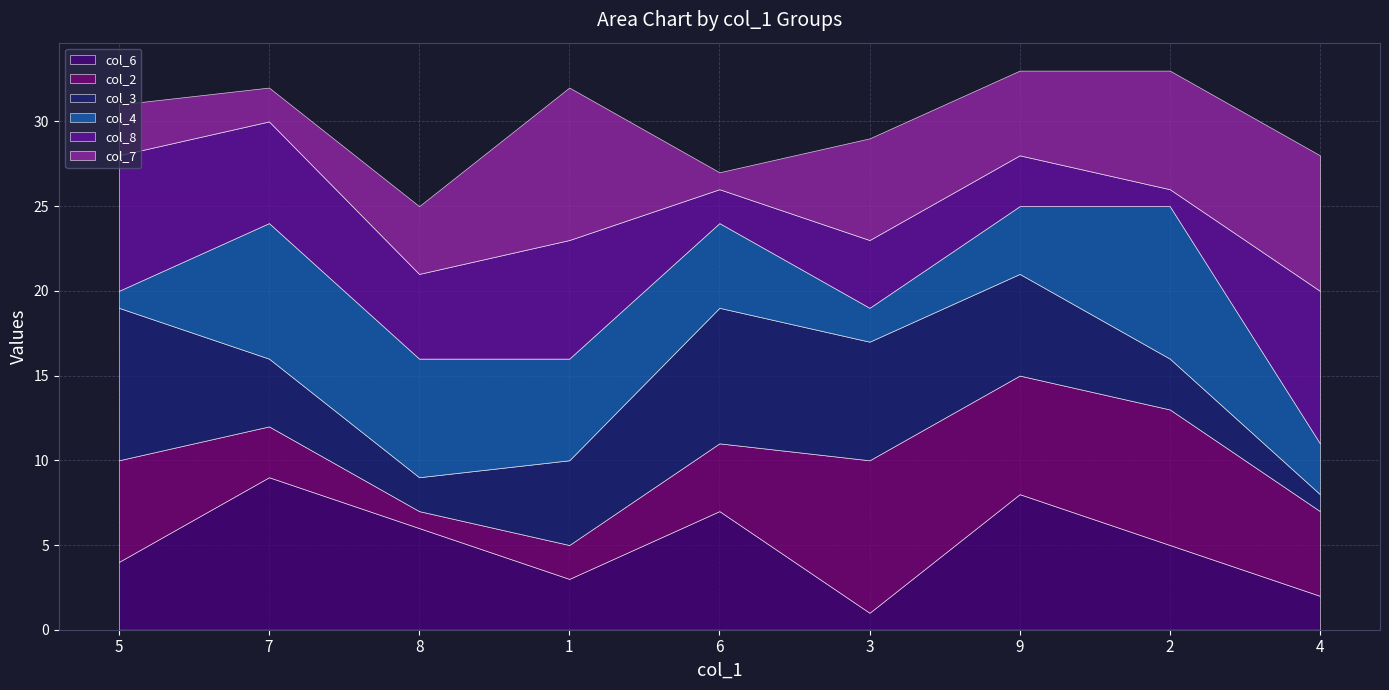

At which category does the chart reach its peak across all series?

7